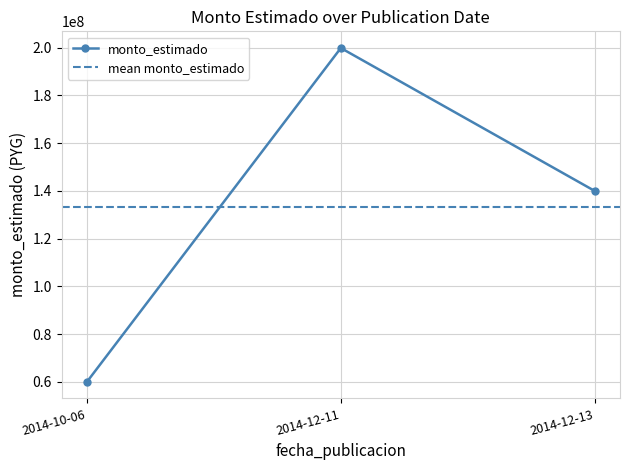

What is the approximate value at 2014-10-06, to the nearest 50?

60000000